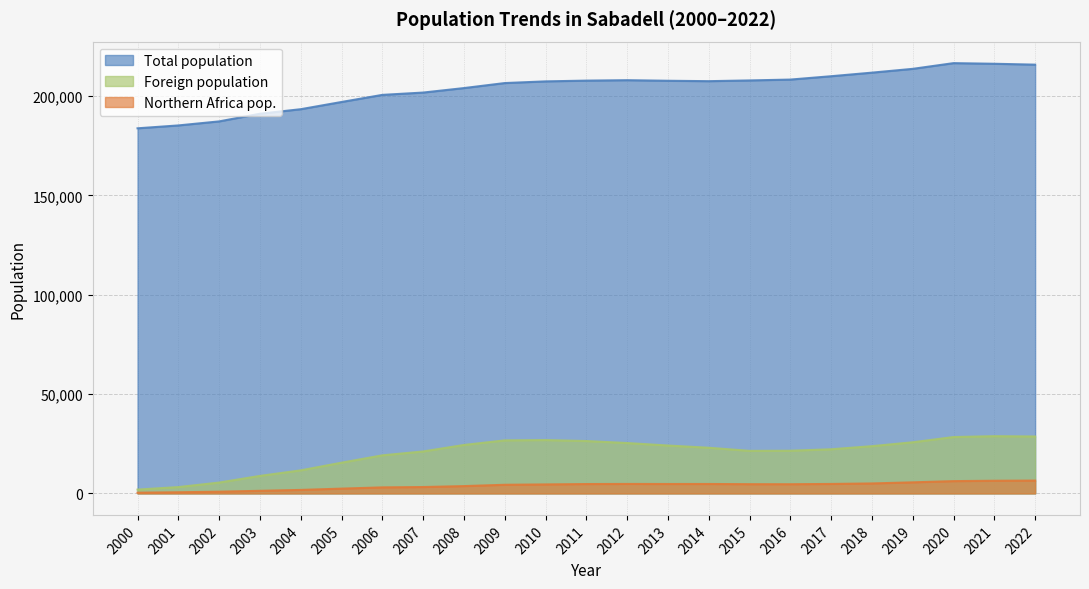

True or false: Foreign population has a value of 43642 at 2012.

False